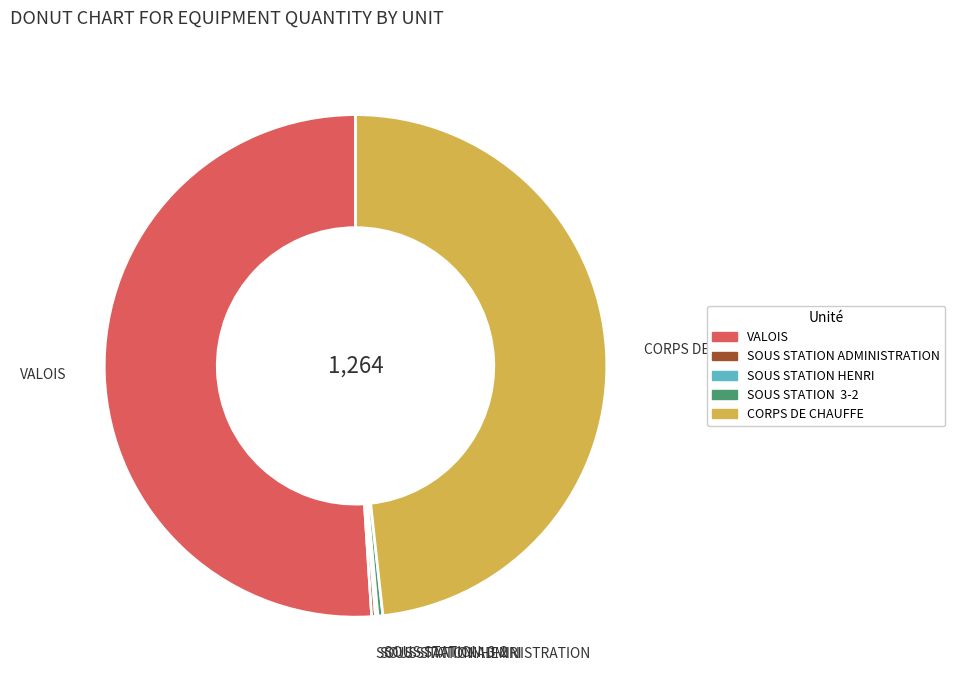

Is it true that CORPS DE CHAUFFE is 36% of the pie?

False